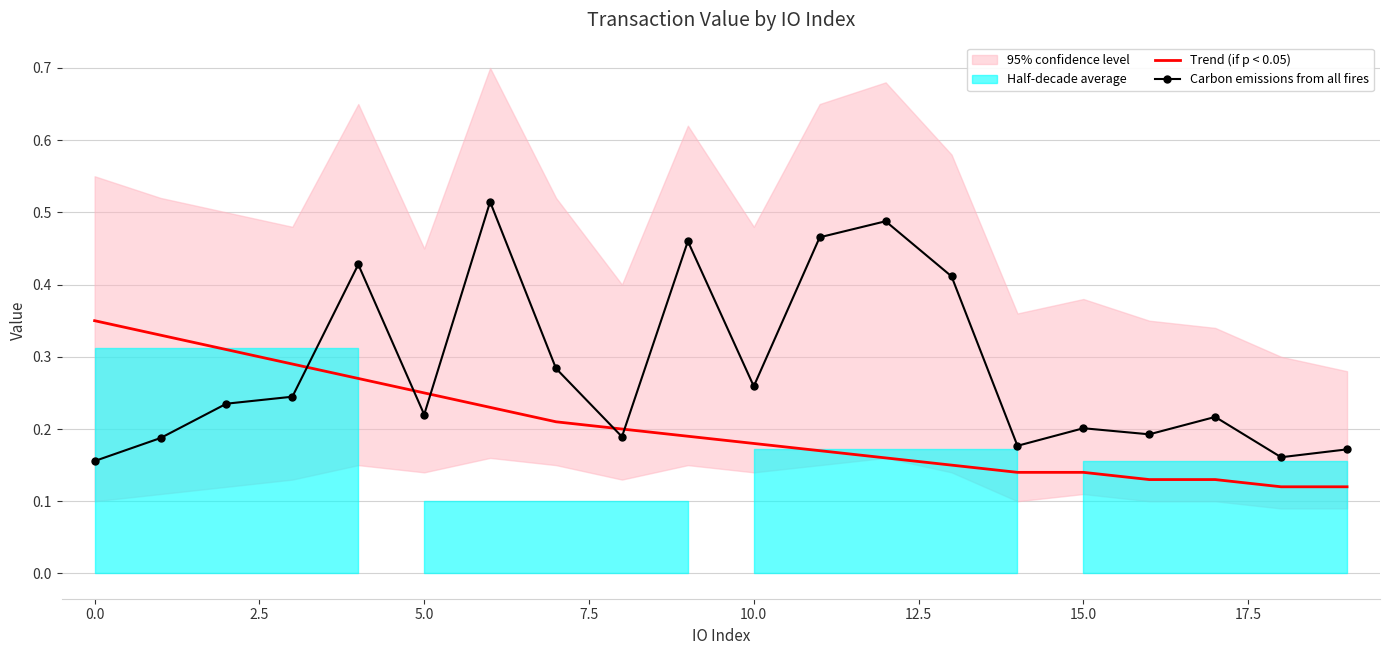

Which label corresponds to the smallest value in the chart?

18